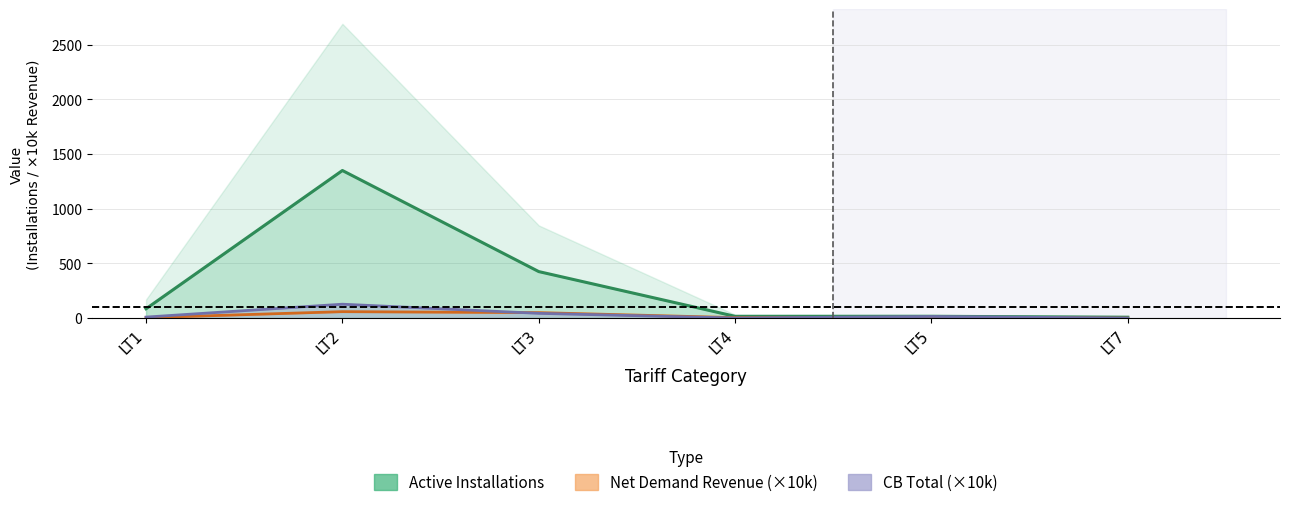

Between LT1 and LT4, which is larger?

LT1